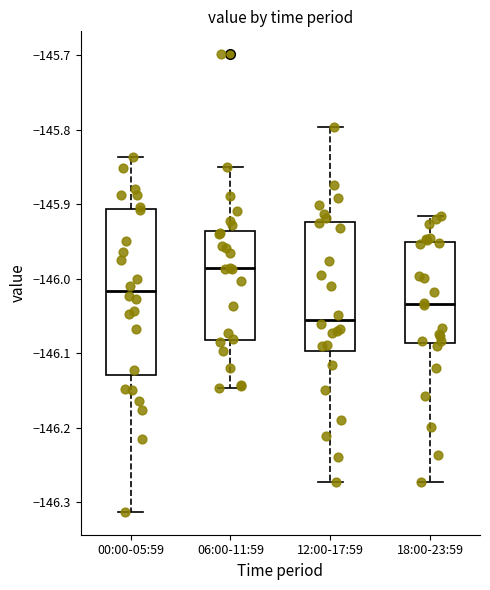

Reading left to right, read every box against the y-axis: the position of its median line, the range the box covers, and the ends of its whiskers. The values are not printed on the chart, so give them approximately, as read against the axis.

00:00-05:59: median -146.02, box -146.13 to -145.91, whiskers -146.31 to -145.84
06:00-11:59: median -145.99, box -146.08 to -145.94, whiskers -146.15 to -145.85
12:00-17:59: median -146.05, box -146.10 to -145.92, whiskers -146.27 to -145.80
18:00-23:59: median -146.03, box -146.09 to -145.95, whiskers -146.27 to -145.92